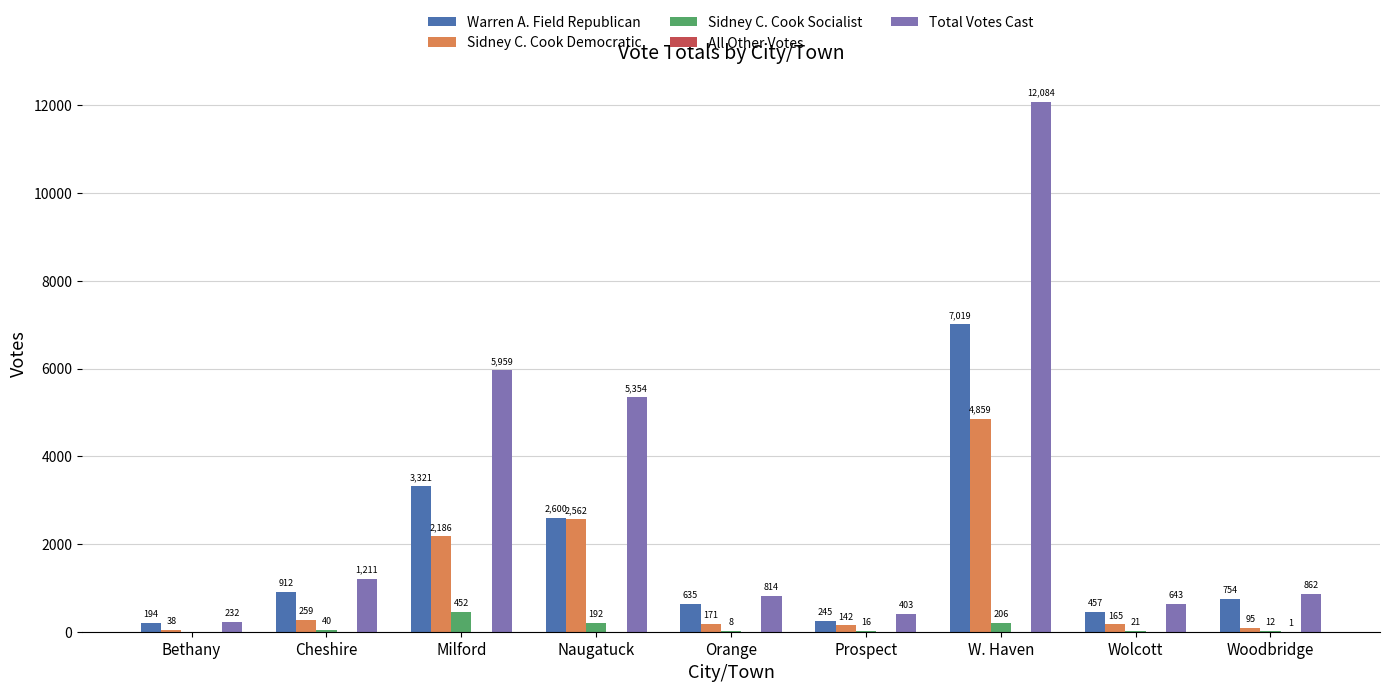

What is the total value across all series at Woodbridge?

1724